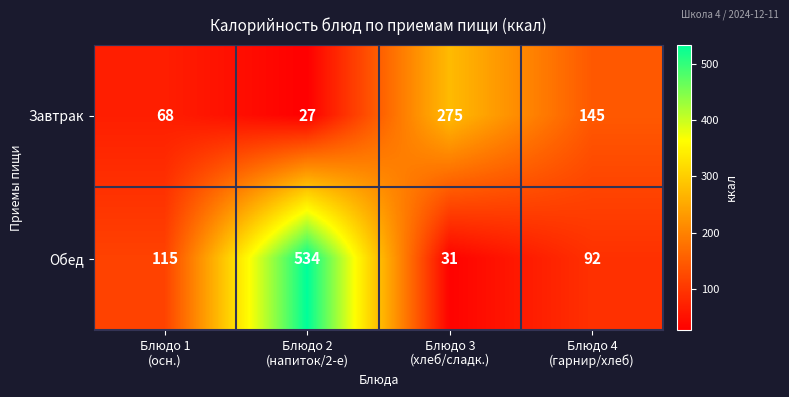

Count the Завтрак values in the range 68 to 275.

3